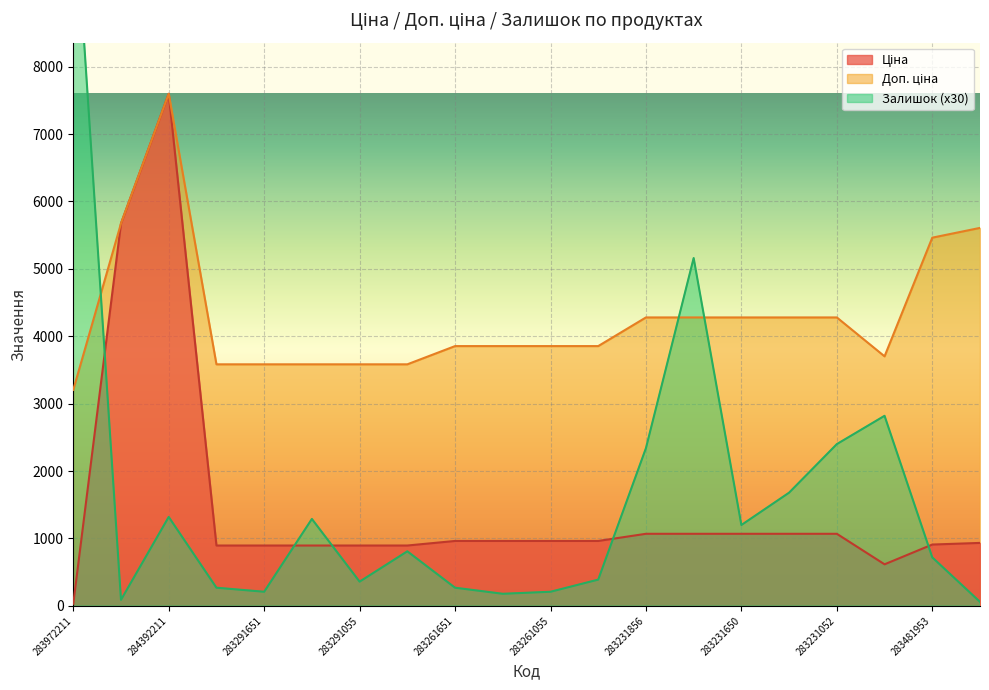

How many data points in Залишок are above 810?

9